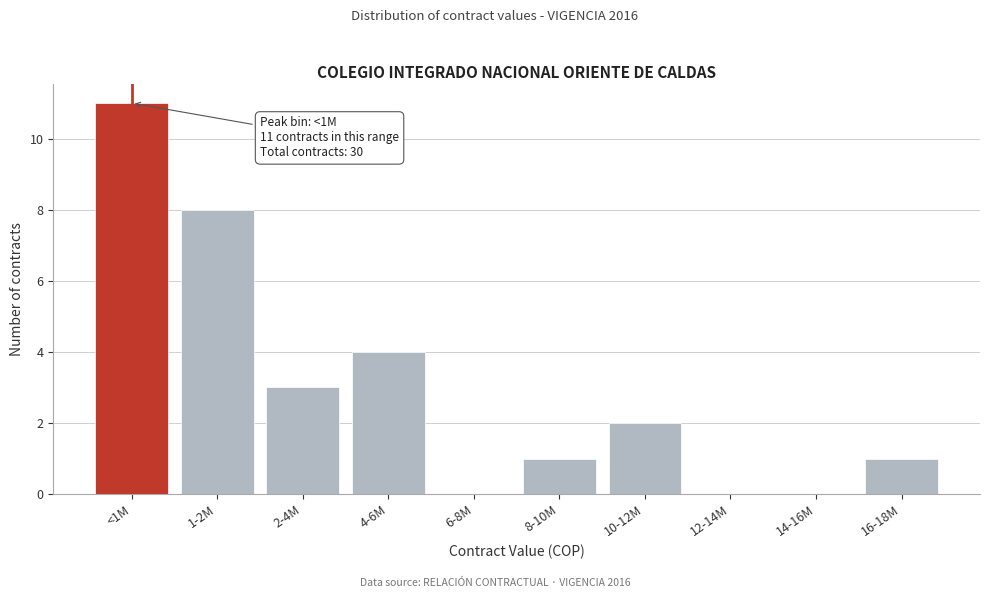

Reading left to right, what are all the values shown in this chart?

<1M=11	1-2M=8	2-4M=3	4-6M=4	6-8M=0	8-10M=1	10-12M=2	12-14M=0	14-16M=0	16-18M=1